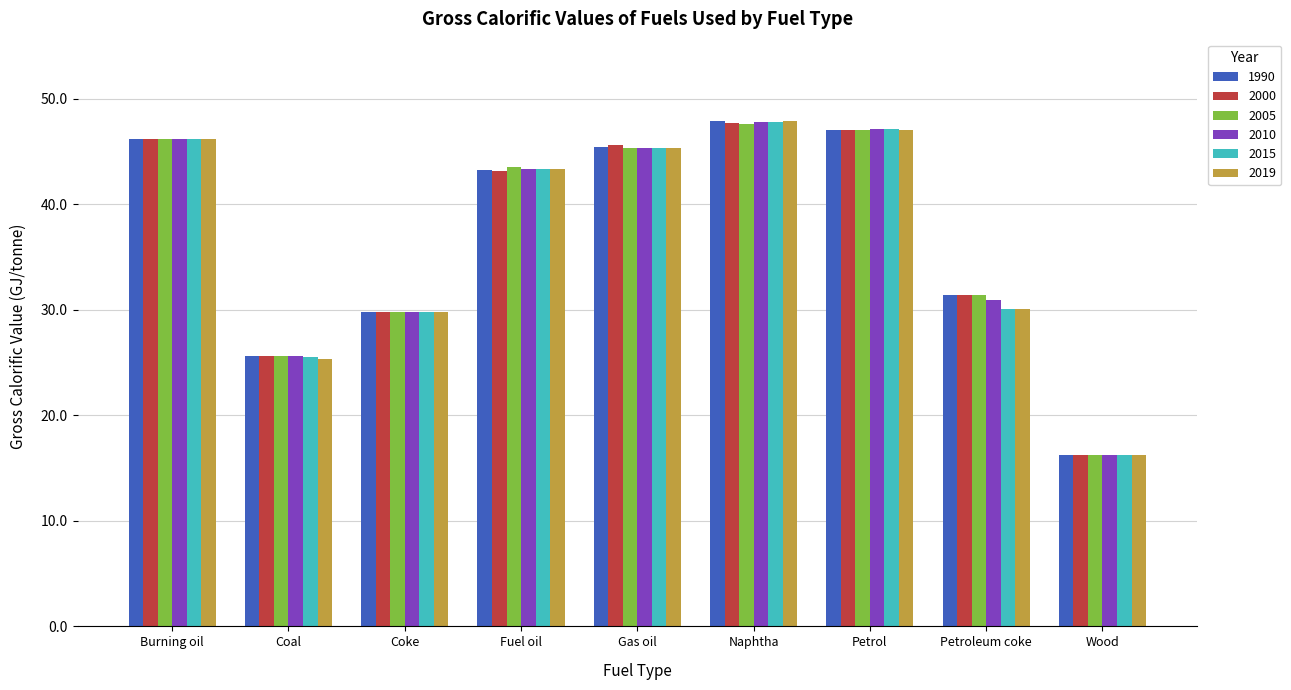

The 2019 series shows 29.8 at Coke. True or false?

True